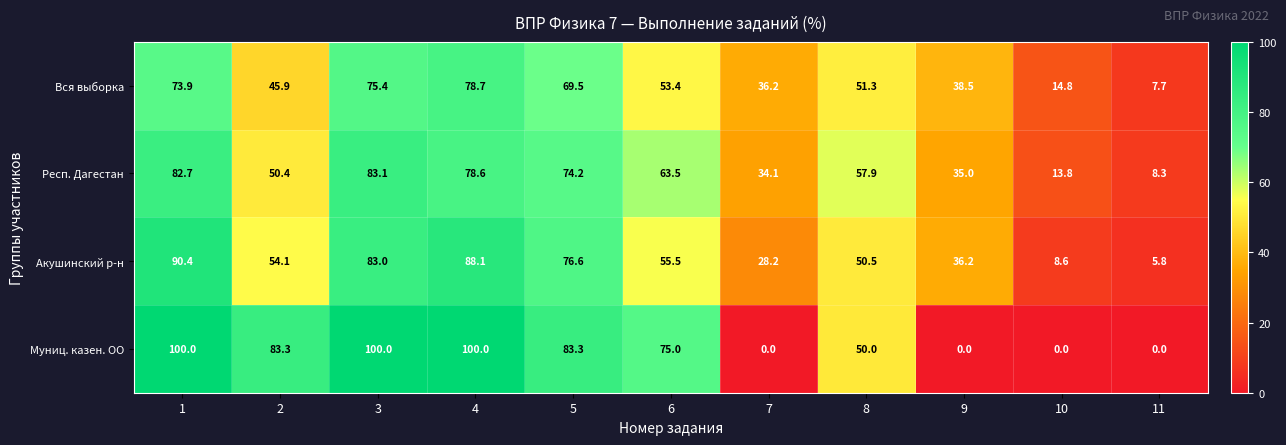

At 11, list the series in order from smallest to largest.

Муниц. казен. ОО, Акушинский р-н, Вся выборка, Респ. Дагестан